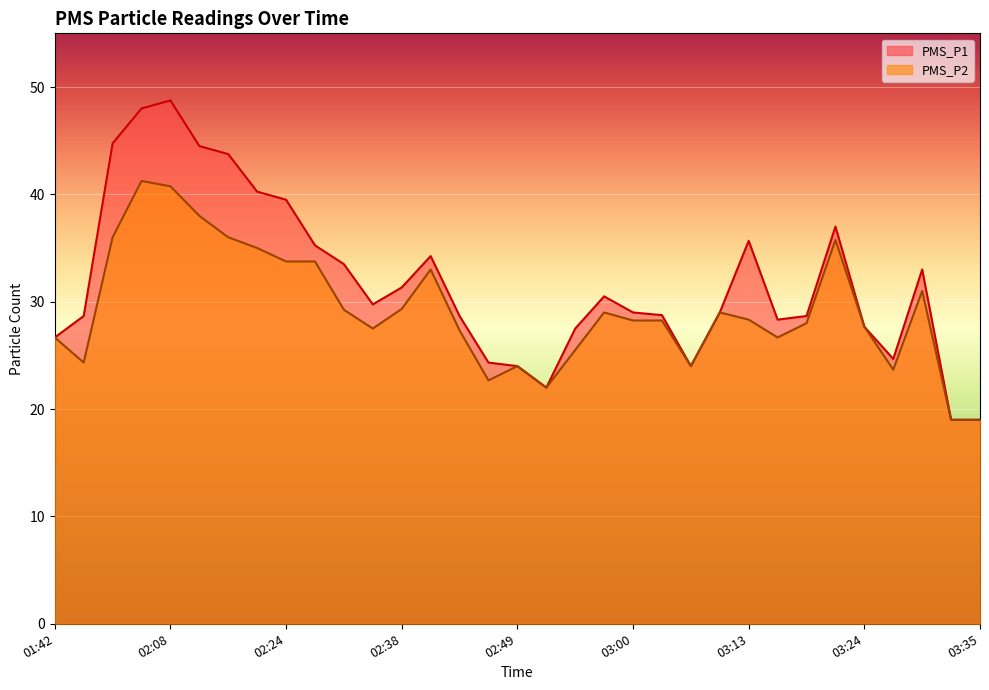

What is the sum of all PMS_P1 values?

1049.7